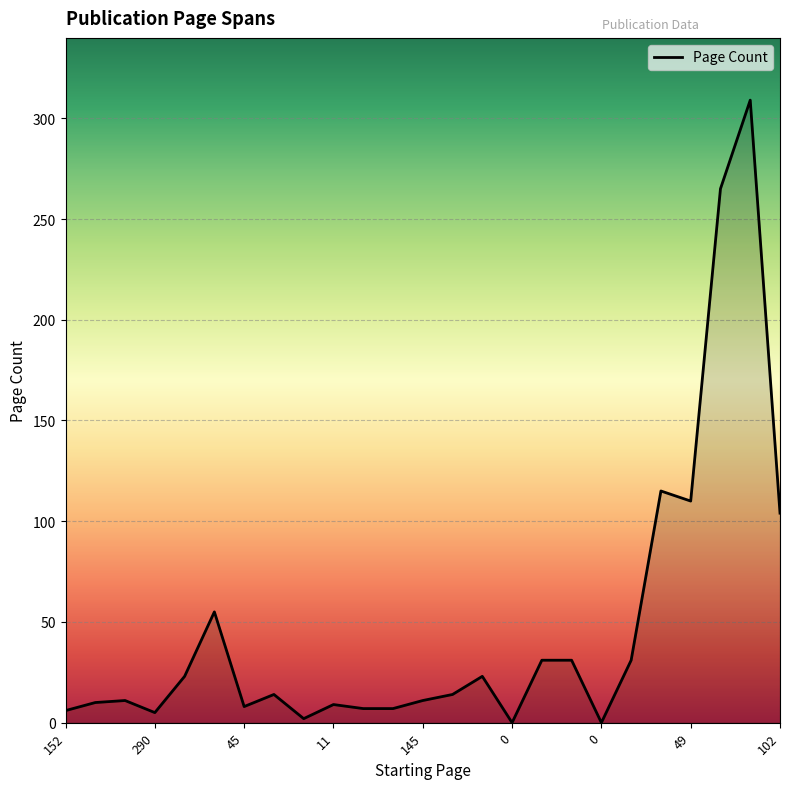

What is the difference between the maximum and minimum values?

309